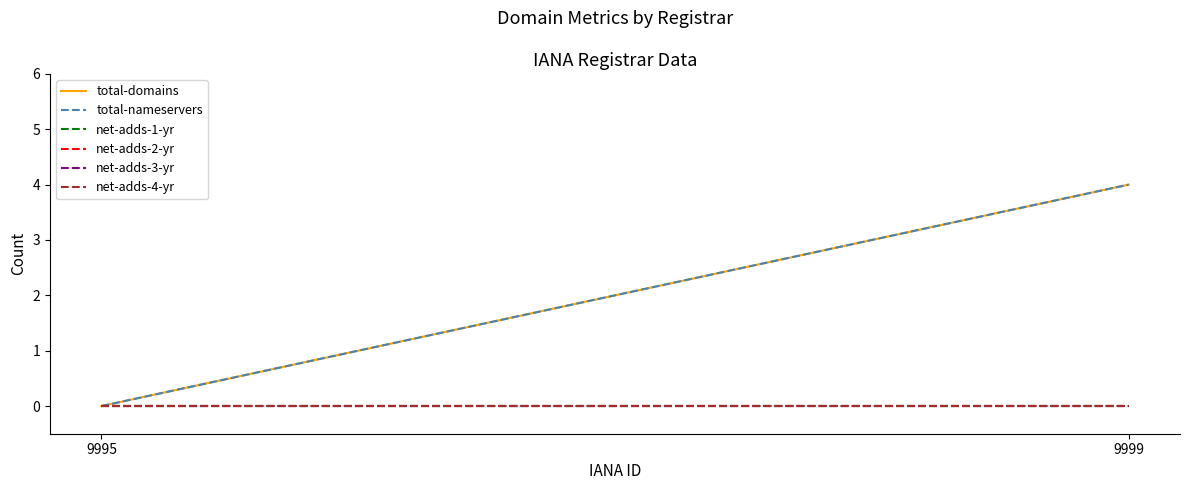

At 9999, list the series in order from smallest to largest.

net-adds-1-yr, net-adds-2-yr, net-adds-3-yr, net-adds-4-yr, total-domains, total-nameservers